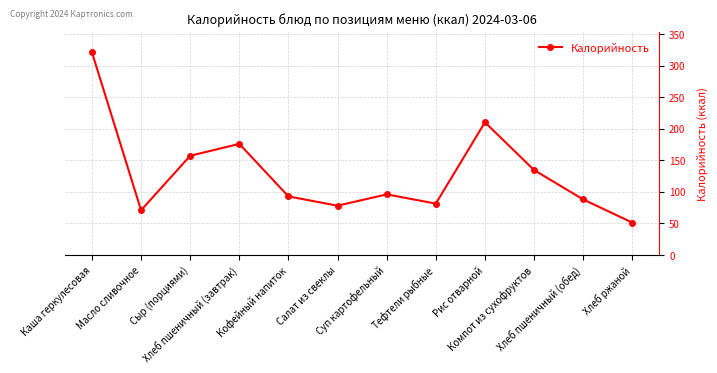

What is the label of the 12th point from the right?

Каша геркулесовая